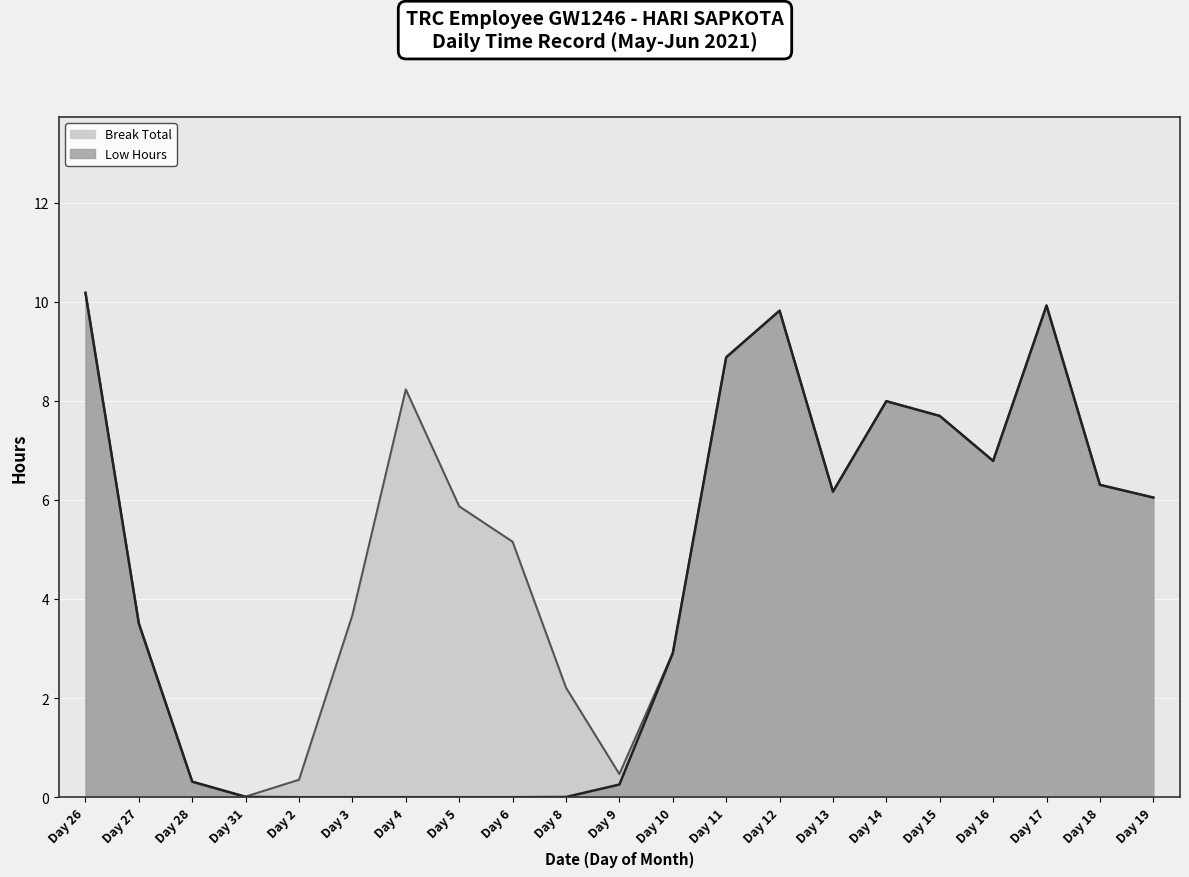

What is the total value across all series at Day 14?

16.0